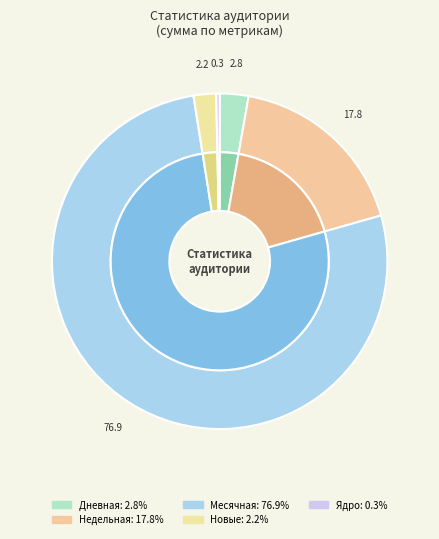

To the nearest percent, what is the average slice percentage?

20%